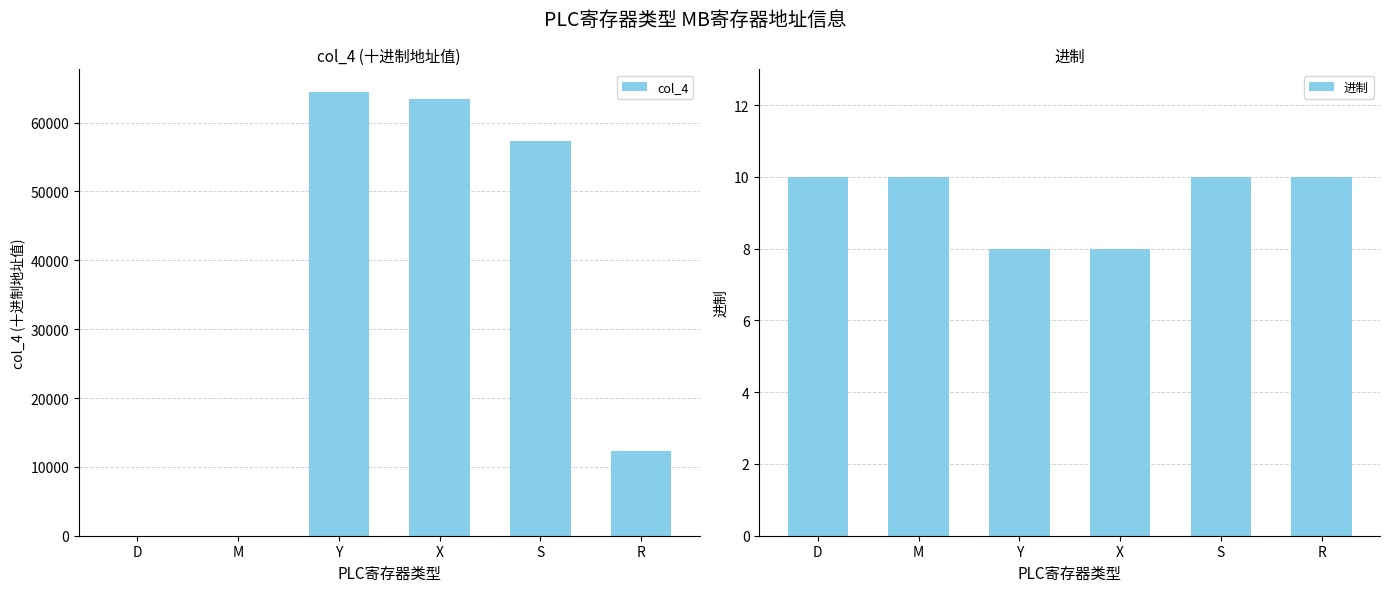

What is the difference between the maximum and second lowest values in the col_4 series?

64512